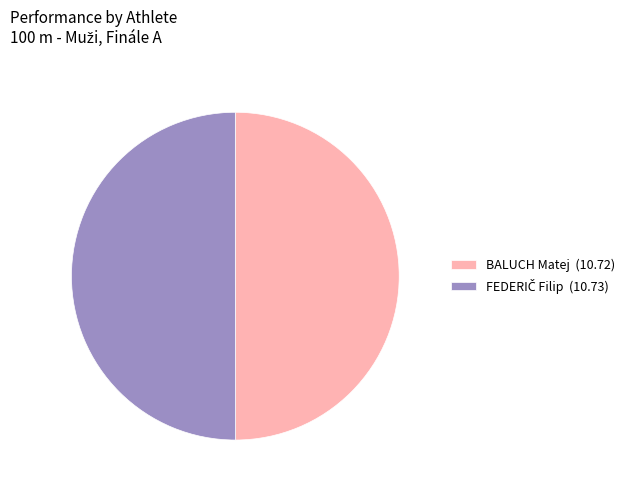

True or false: BALUCH Matej (10.72) accounts for 41% of the total.

False